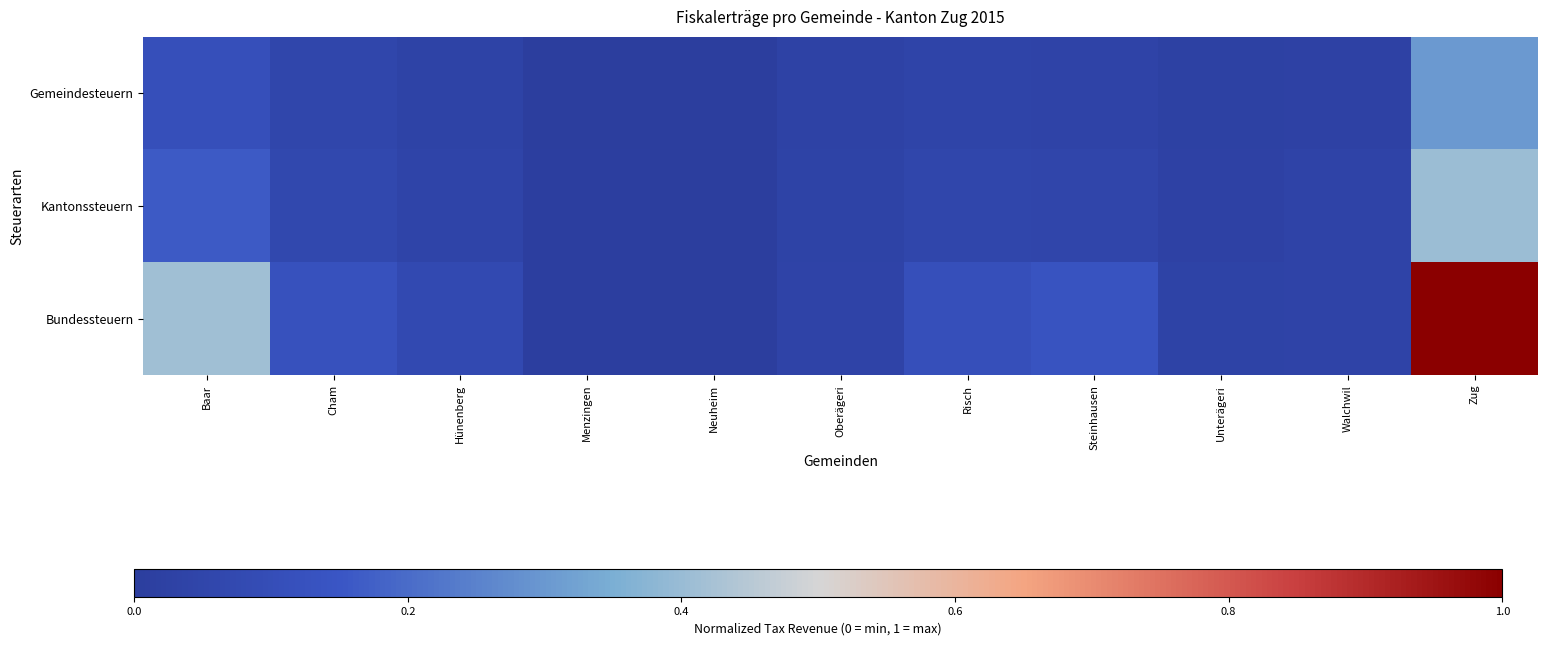

At which category is the sum across all series the highest?

Zug